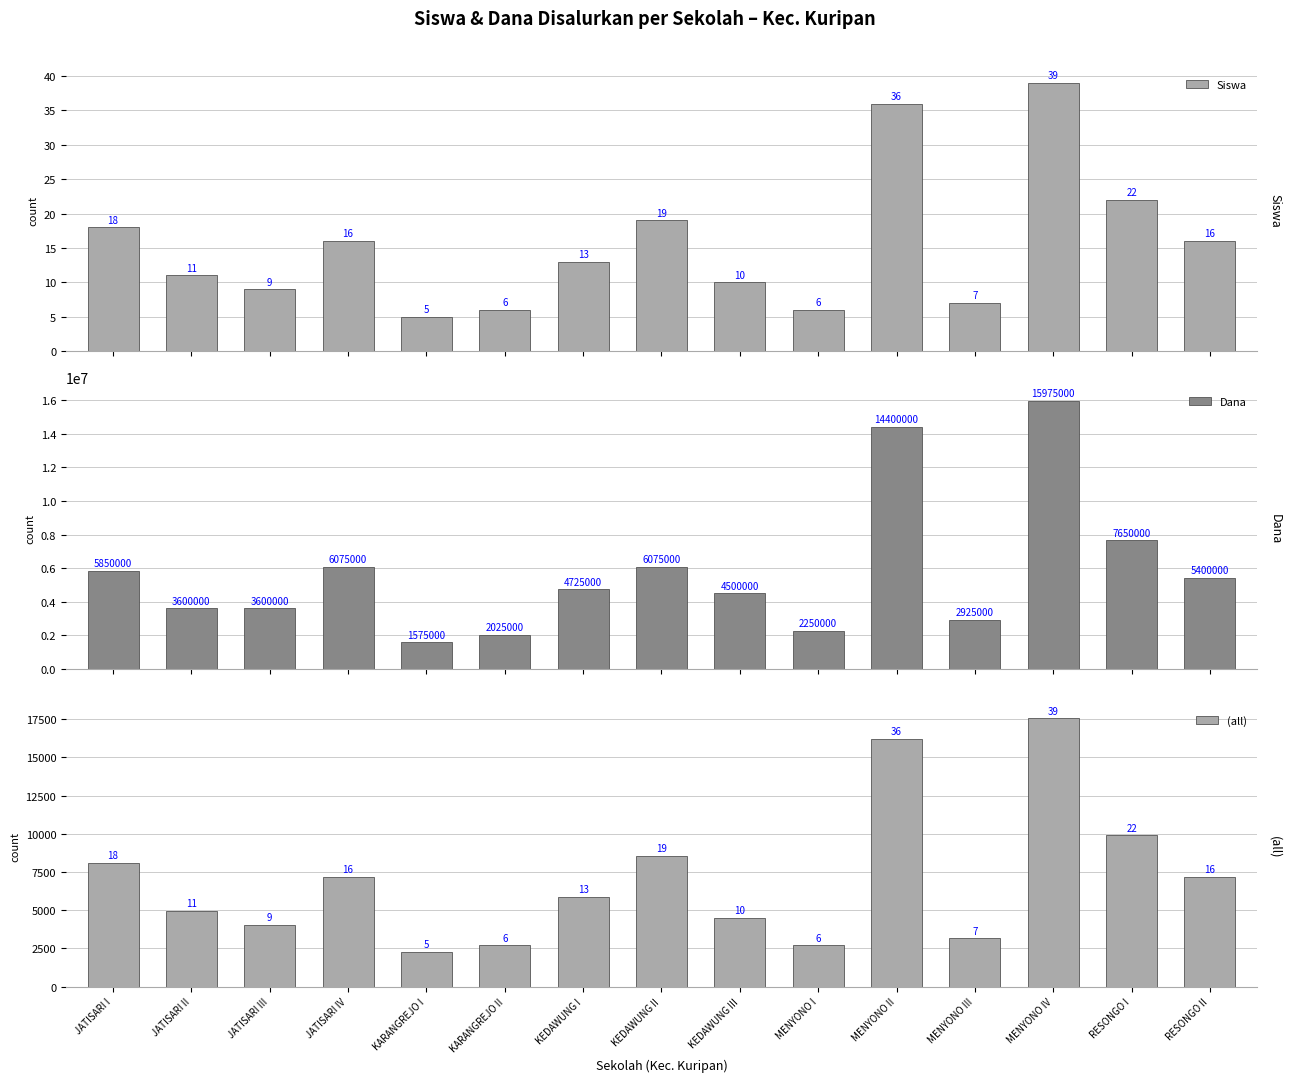

What is the minimum value for (all)?

2250